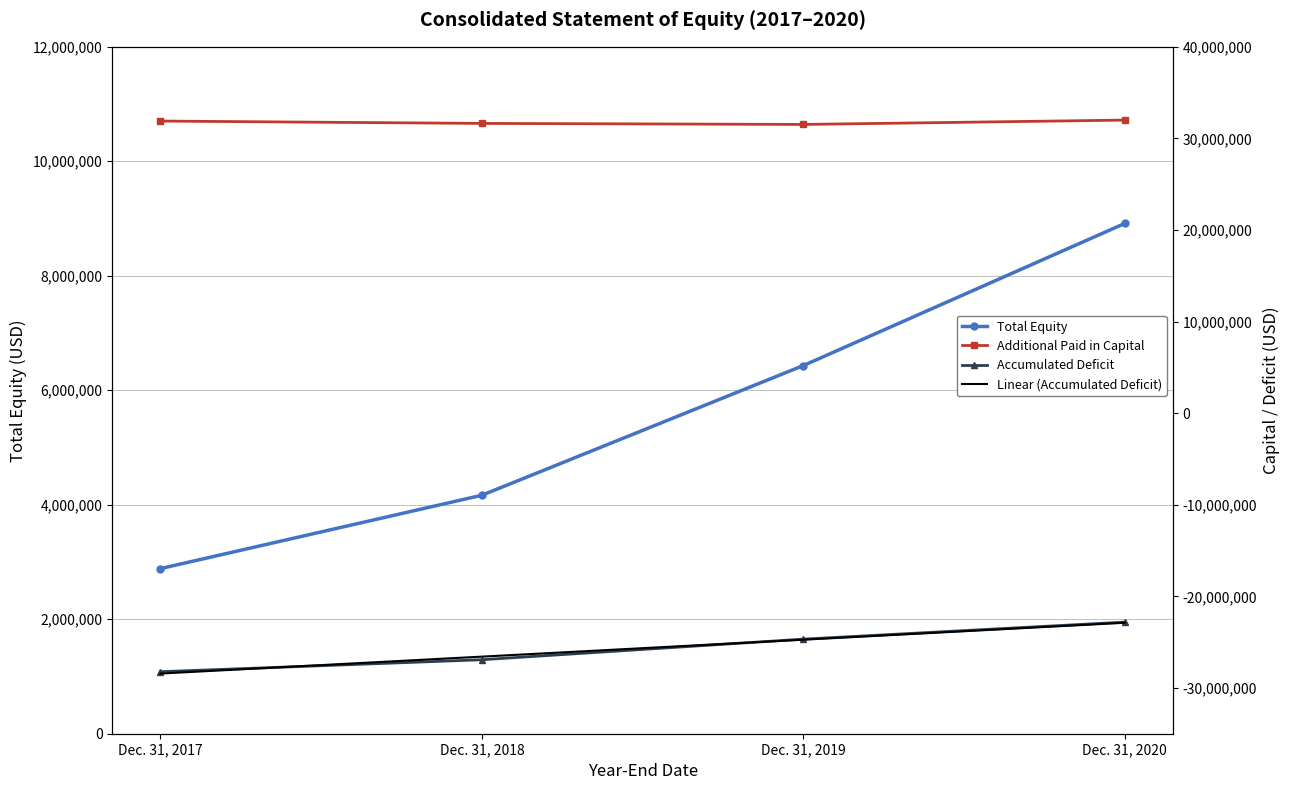

True or false: Additional Paid in Capital has a value of 31636385.0 at Dec. 31, 2018.

True